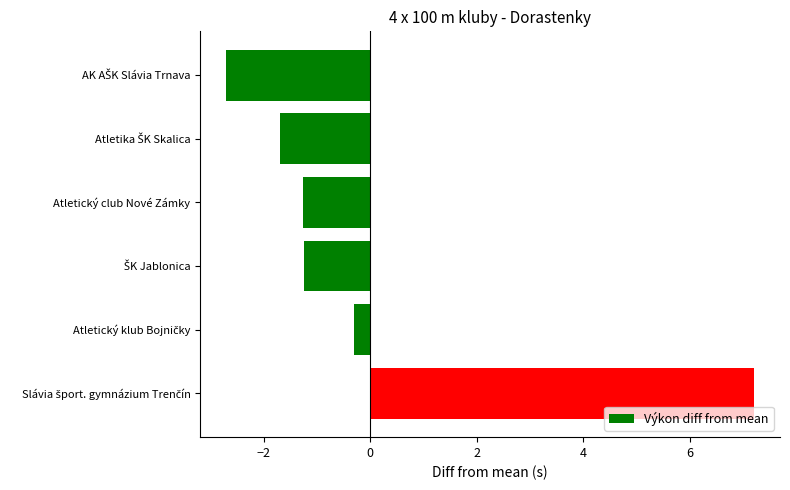

What is the difference between the second highest and minimum values?

2.4